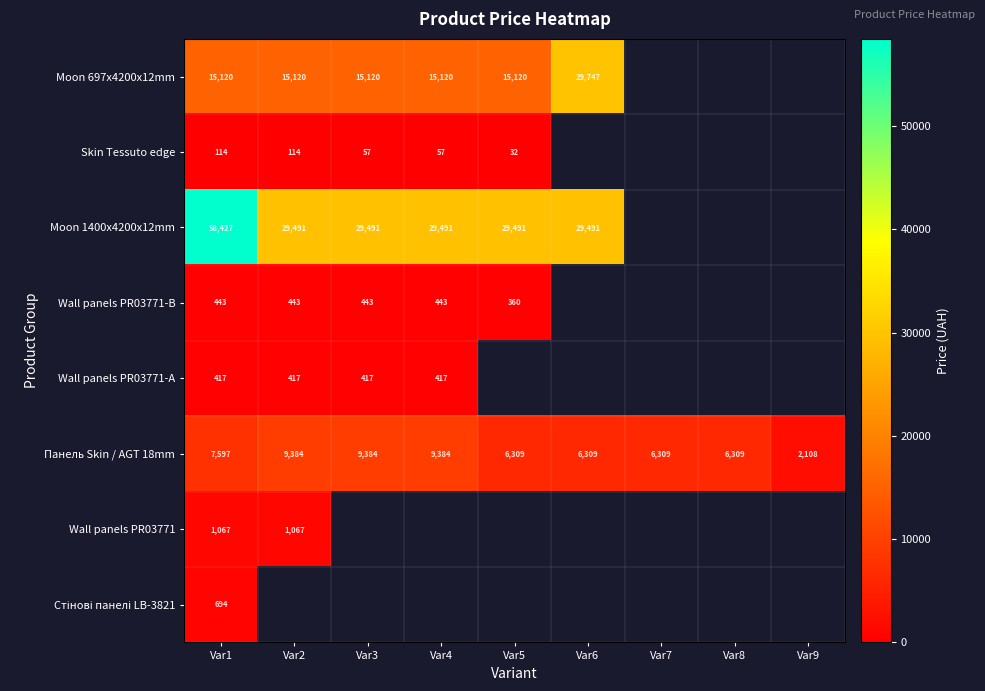

The value of Wall panels PR03771-B at Var4 is 443. True or false?

True